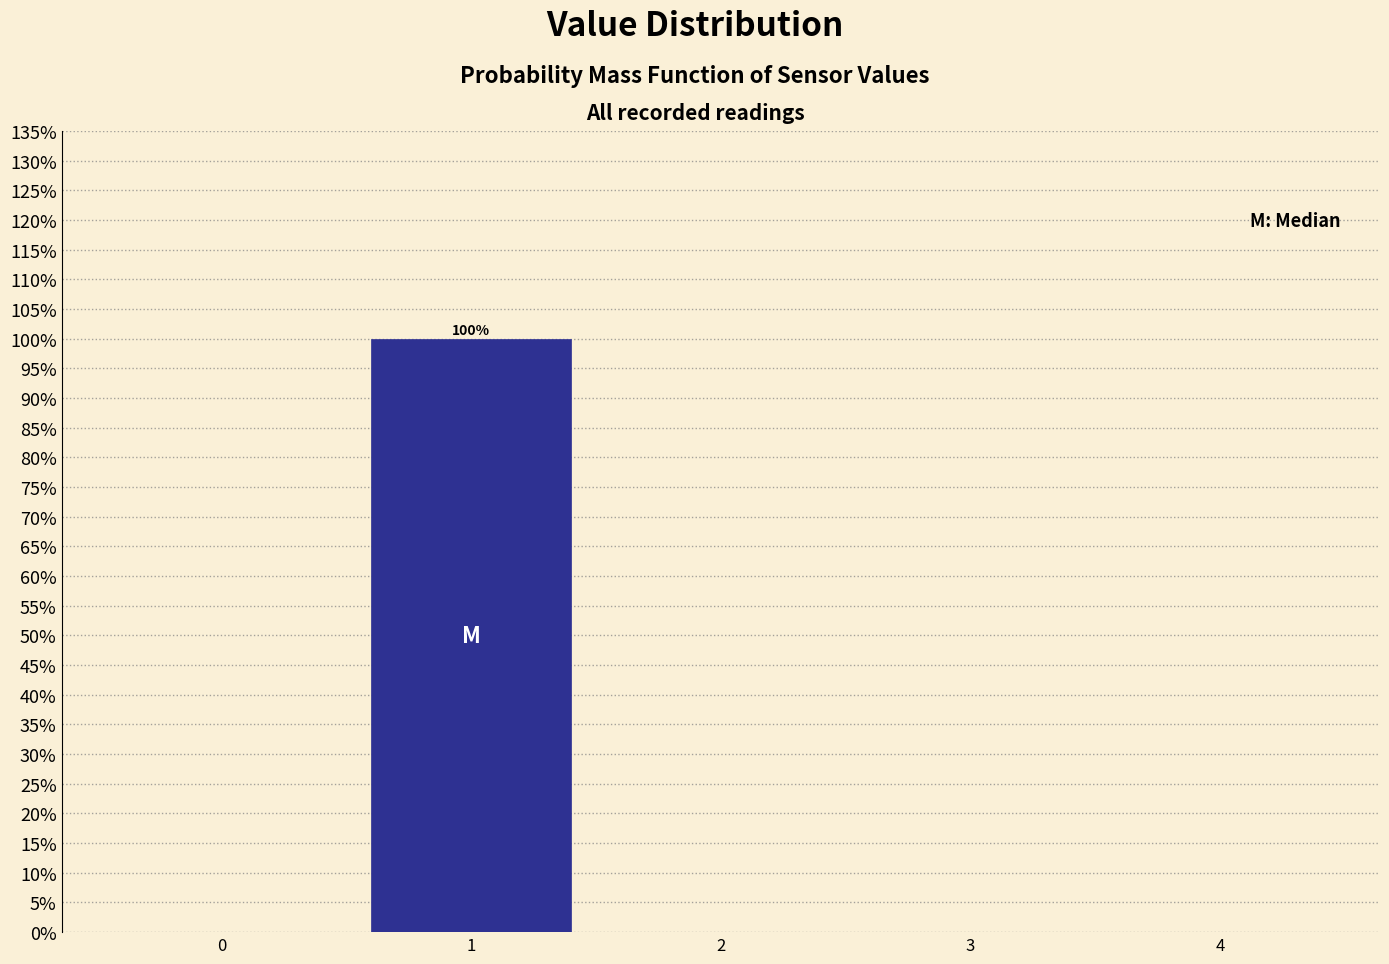

Which range on the x-axis has the tallest bar?

0.5 to 1.5